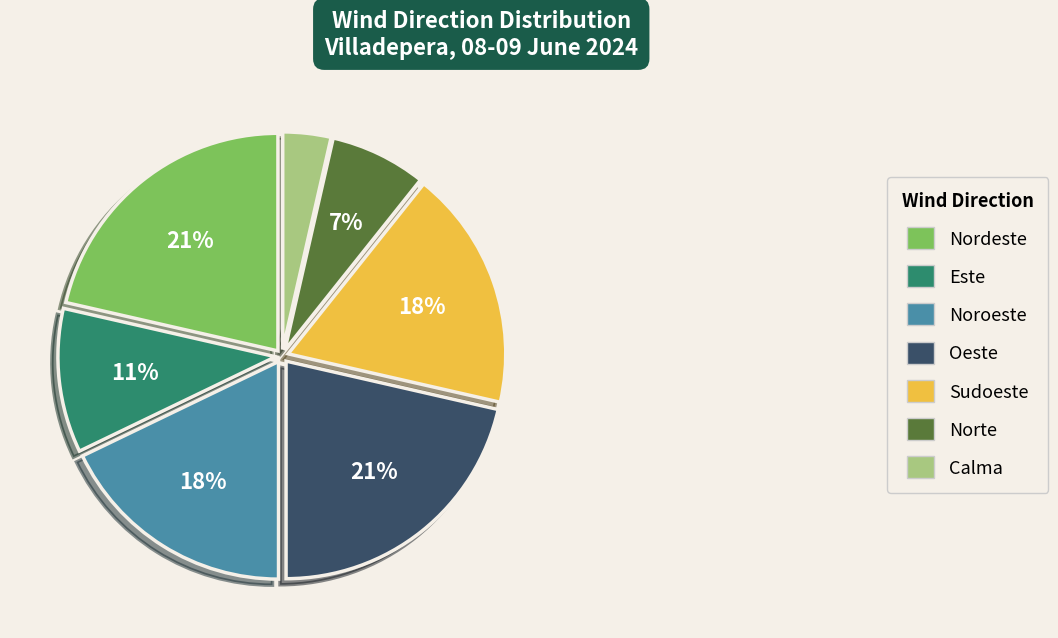

Is there any slice that represents more than half of the pie?

No